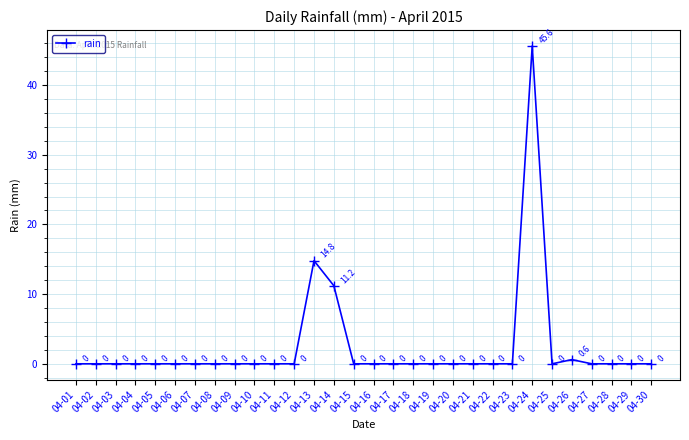

At which label is the value closest to 22?

04-13